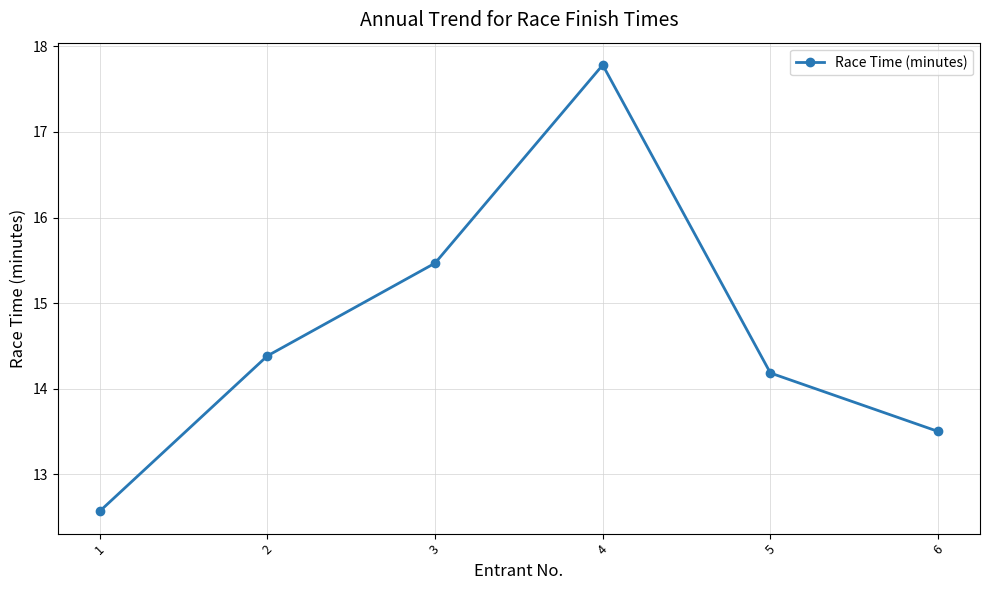

What is the difference between the maximum and minimum values?

5.2